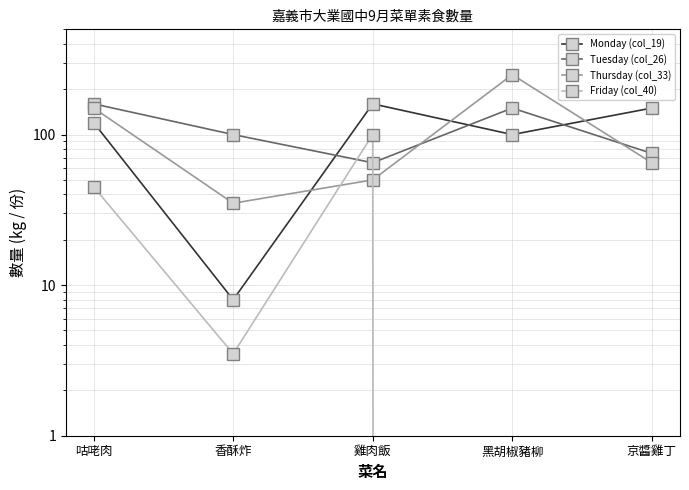

True or false: Monday (col_19) has a value of 253.7 at 雞肉飯.

False